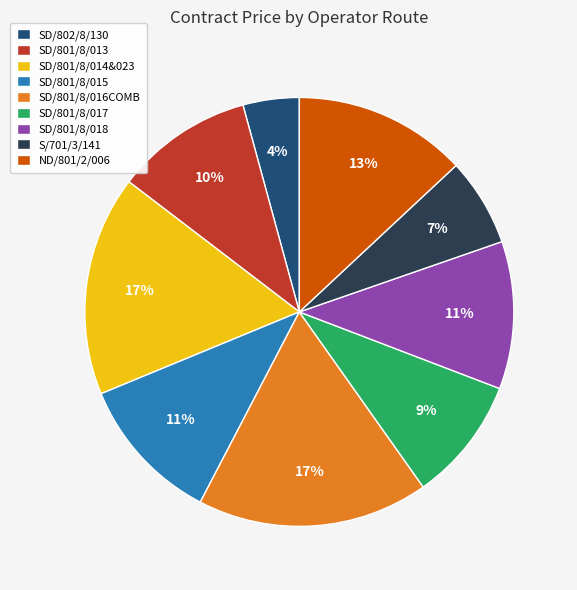

How many segments does this pie chart have?

9